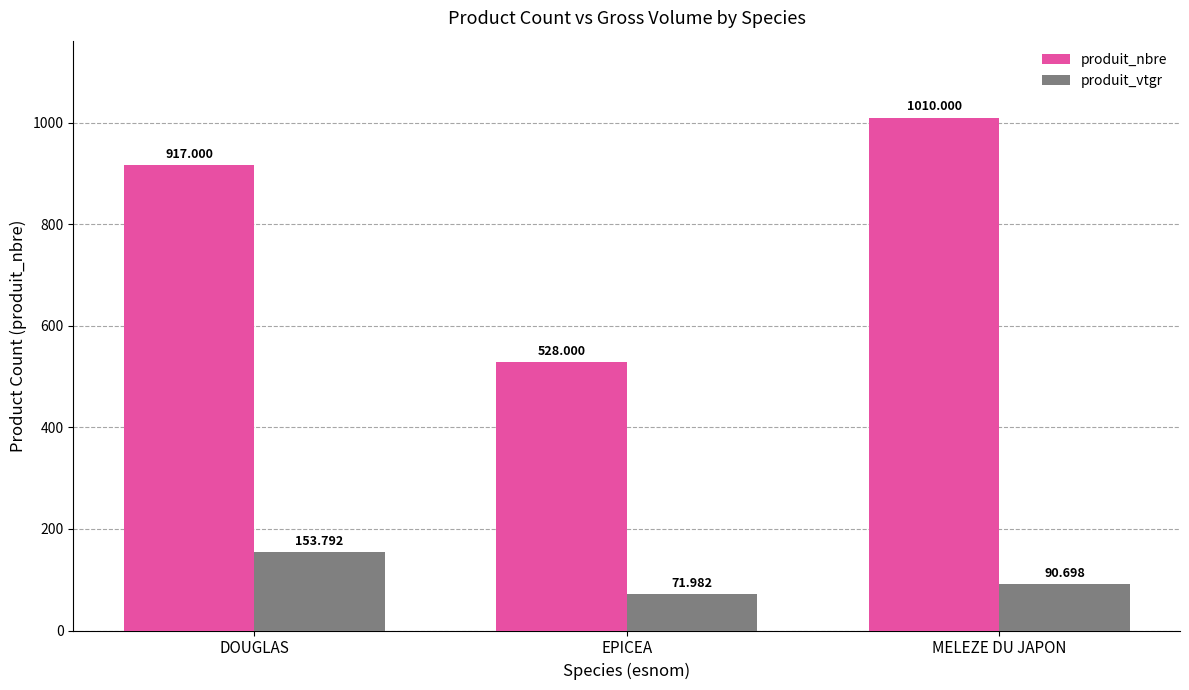

At which category does the chart reach its peak across all series?

MELEZE DU JAPON